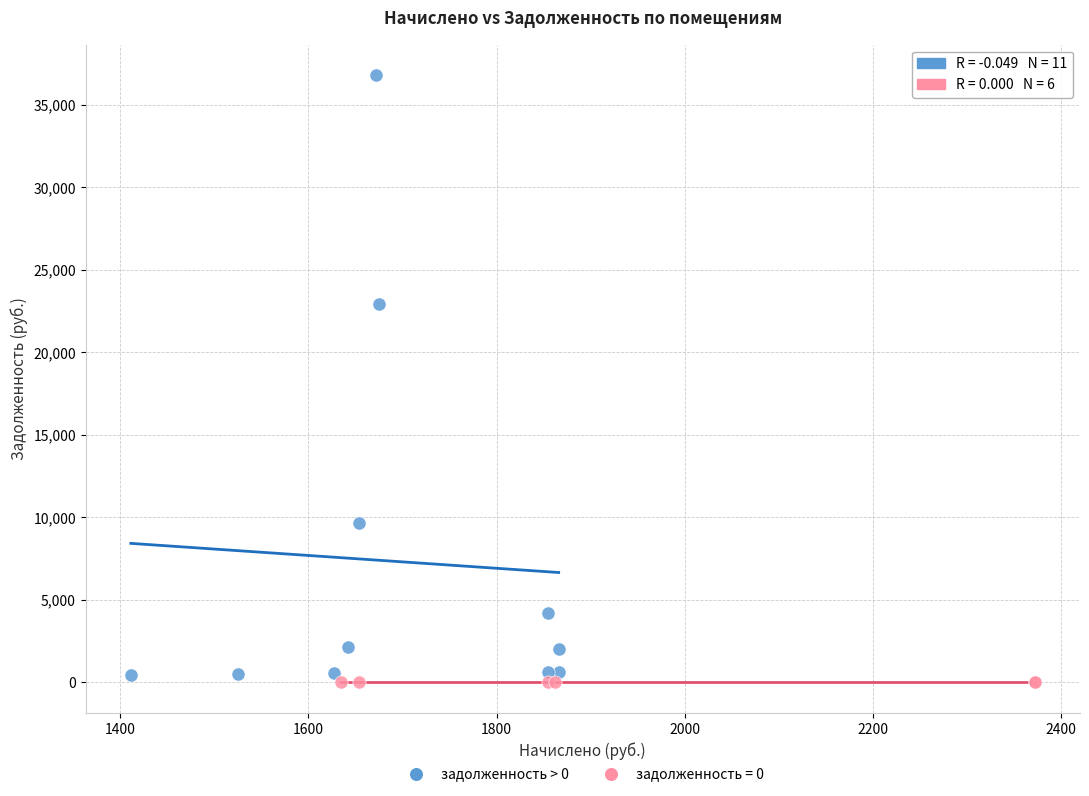

Which series reaches the maximum Y coordinate?

задолженность > 0